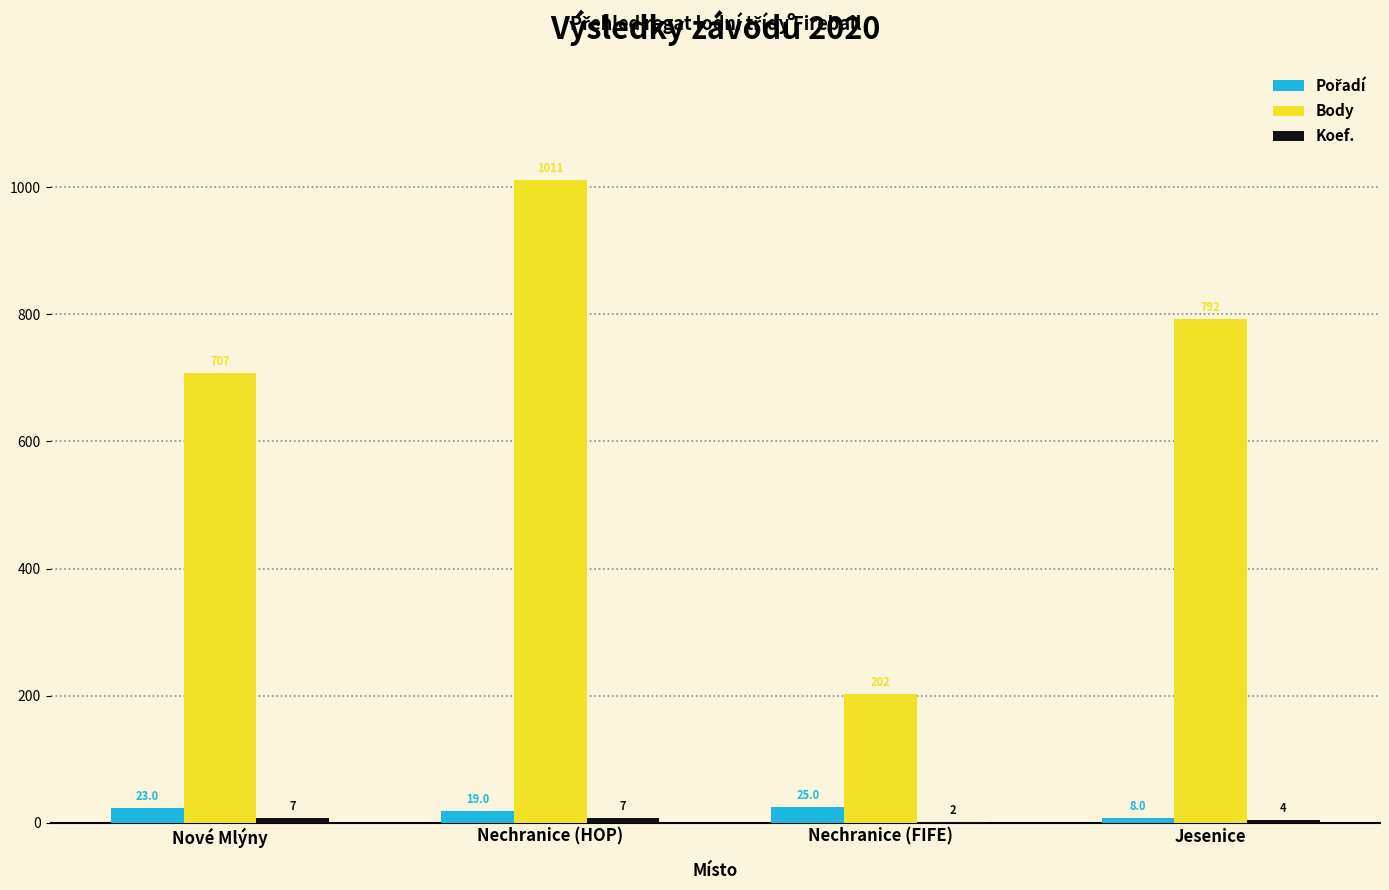

What is the maximum value for Body?

1011